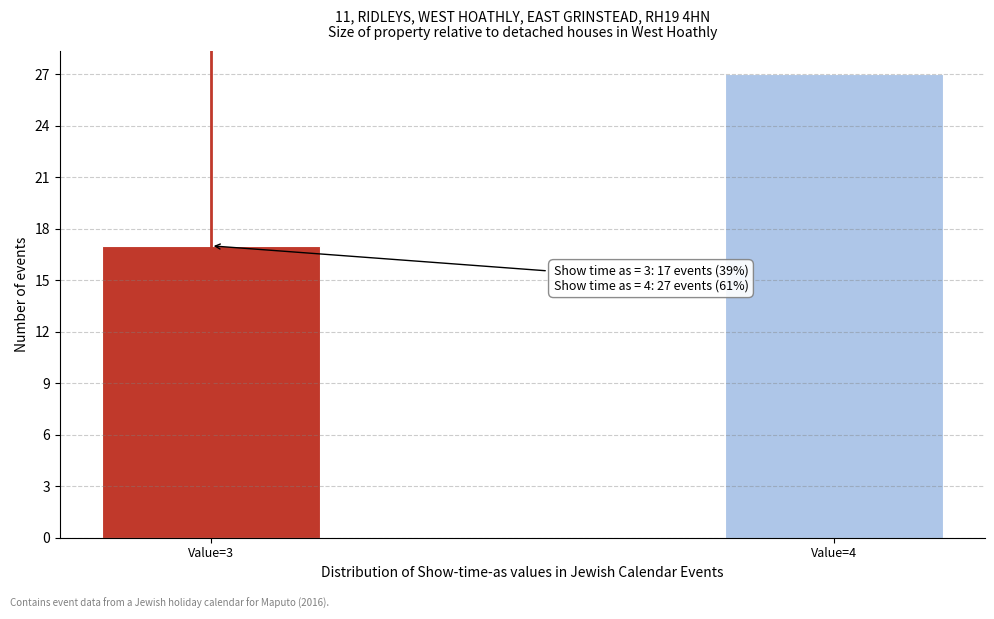

Reading left to right, extract all data points from this chart.

Value=3=17	Value=4=27